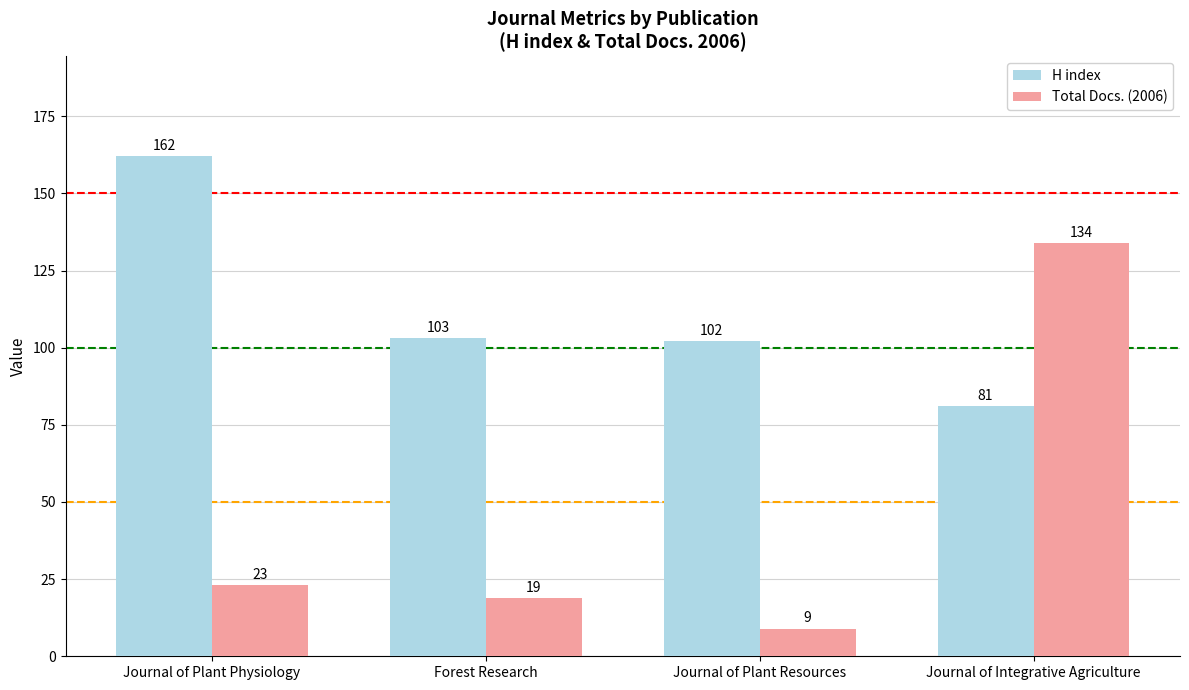

What is the label of the 4th bar from the right?

Journal of Plant Physiology